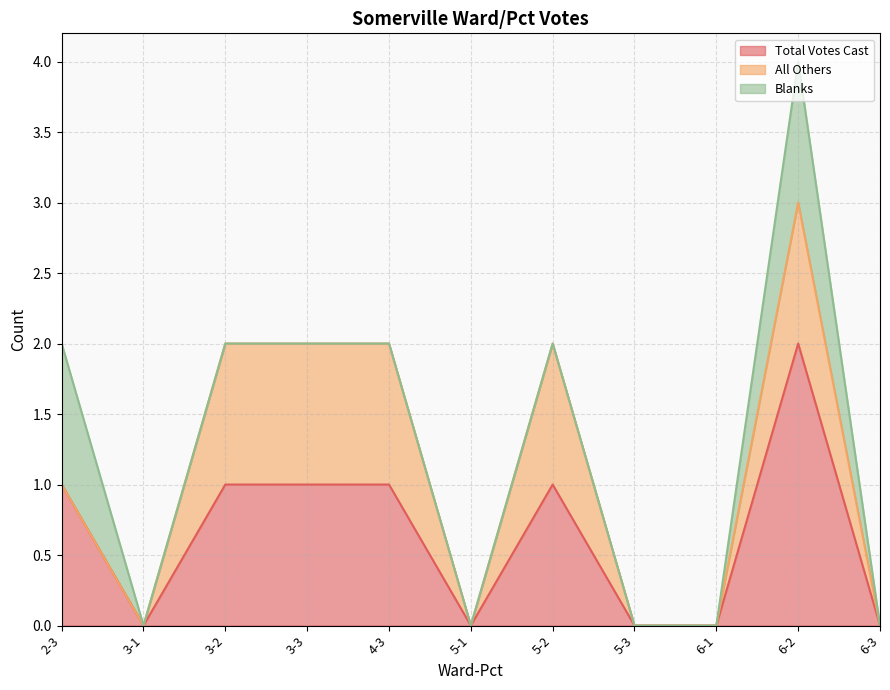

How many data points does each series have?

11